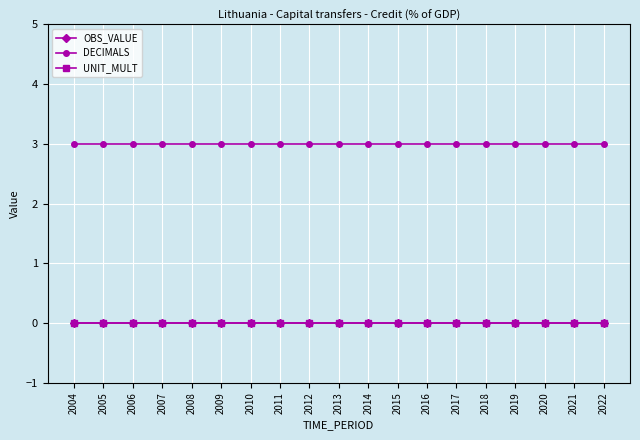

Rank the categories by UNIT_MULT value from highest to lowest.

2004, 2005, 2006, 2007, 2008, 2009, 2010, 2011, 2012, 2013, 2014, 2015, 2016, 2017, 2018, 2019, 2020, 2021, 2022